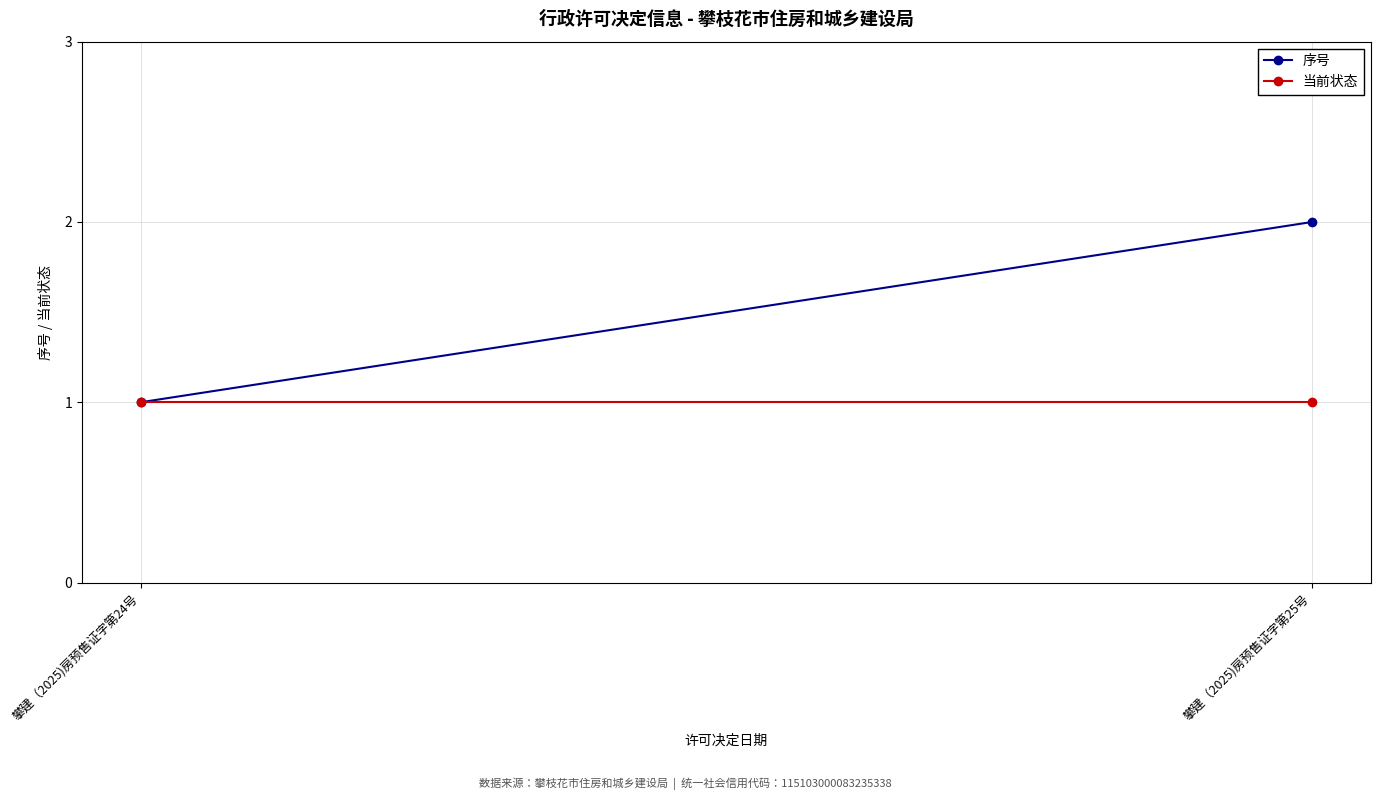

Which series has the largest range (max minus min)?

序号